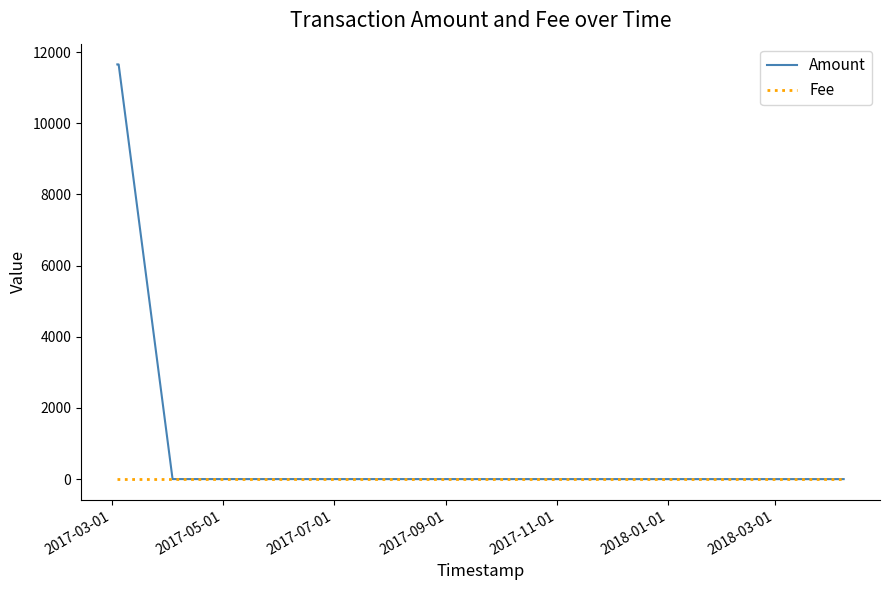

True or false: Fee has more than 1 interior local peaks.

False